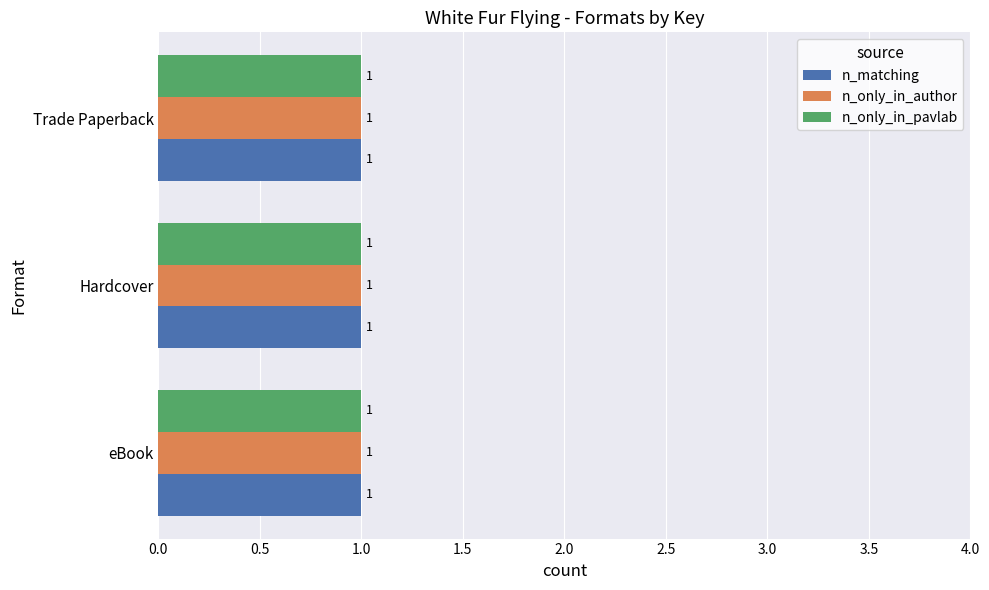

What is the highest value of the n_matching series?

1